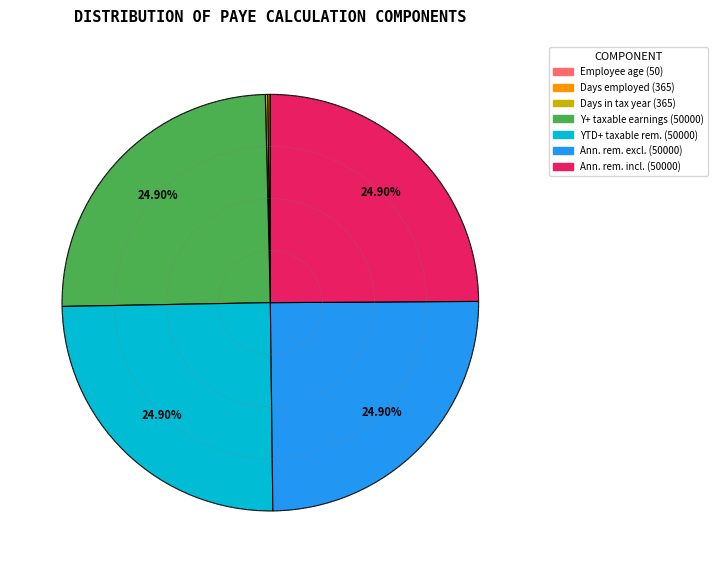

Is there a majority slice in this chart?

No